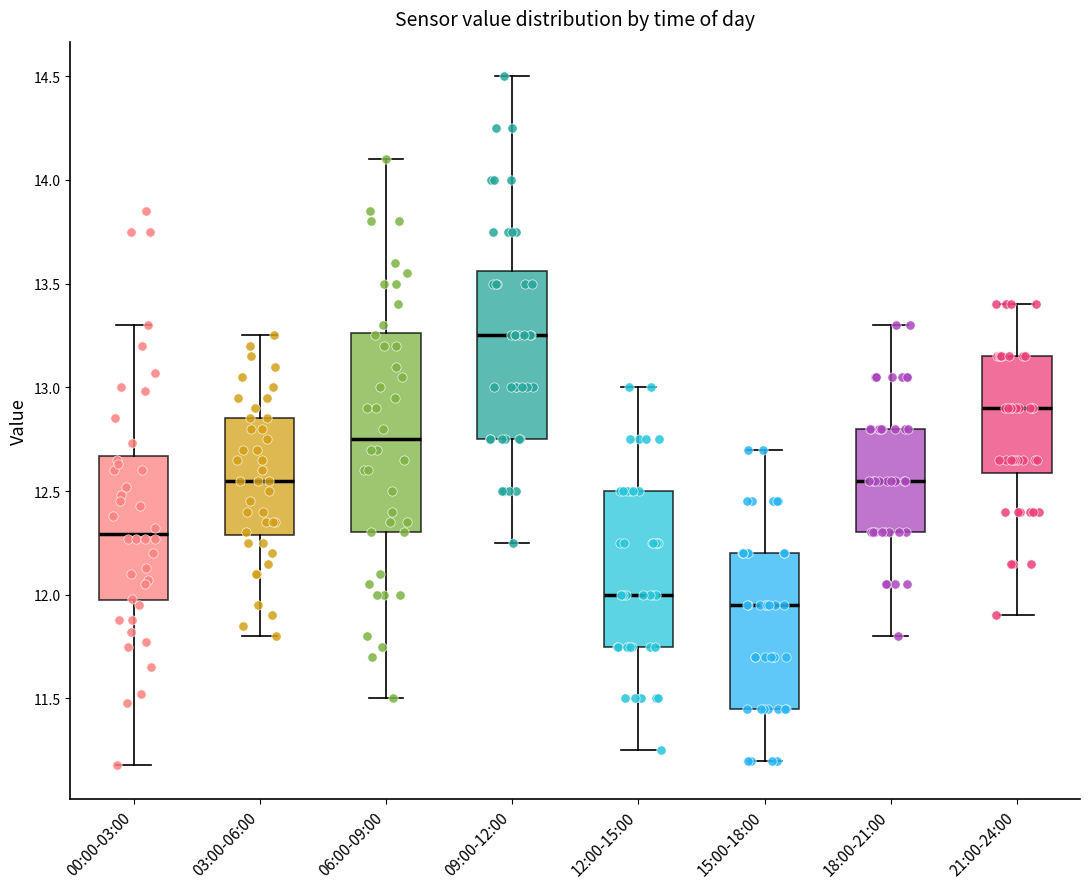

Which box's median line is the lowest?

15:00-18:00